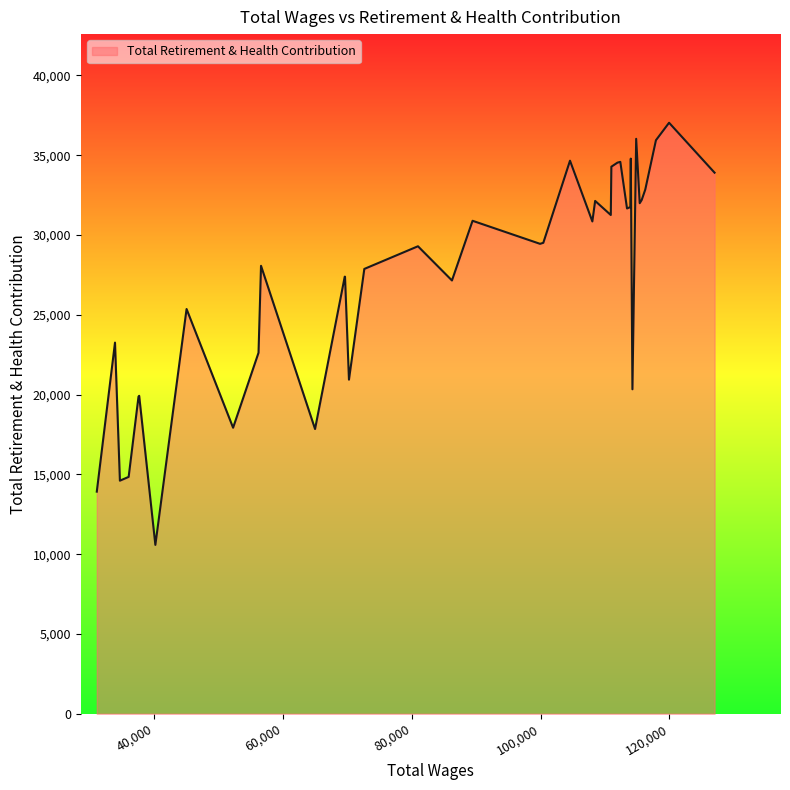

What is the greatest value displayed?

37038